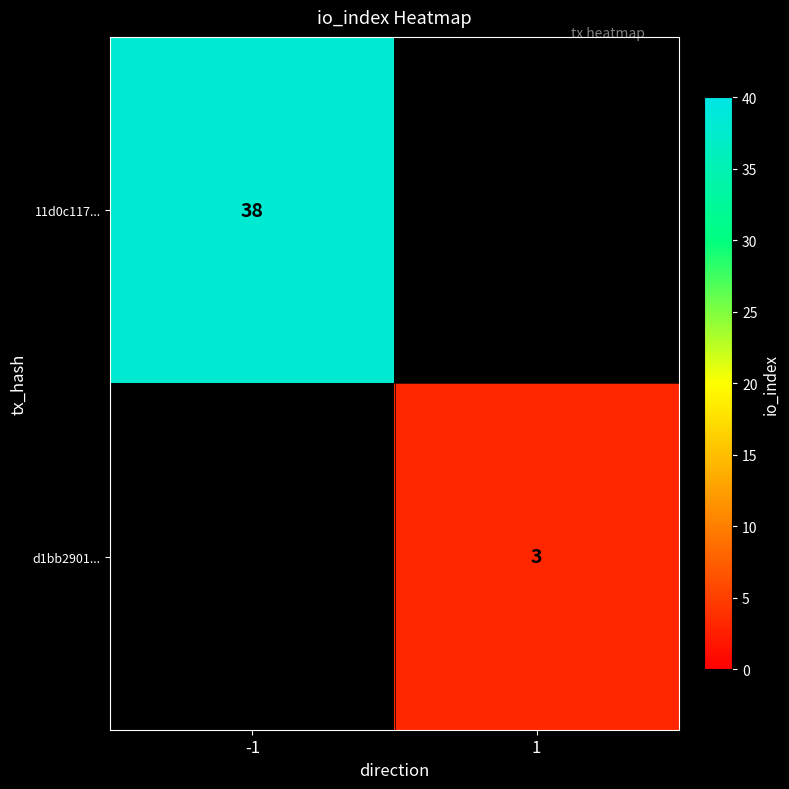

The d1bb2901... series shows 3 at 1. True or false?

True